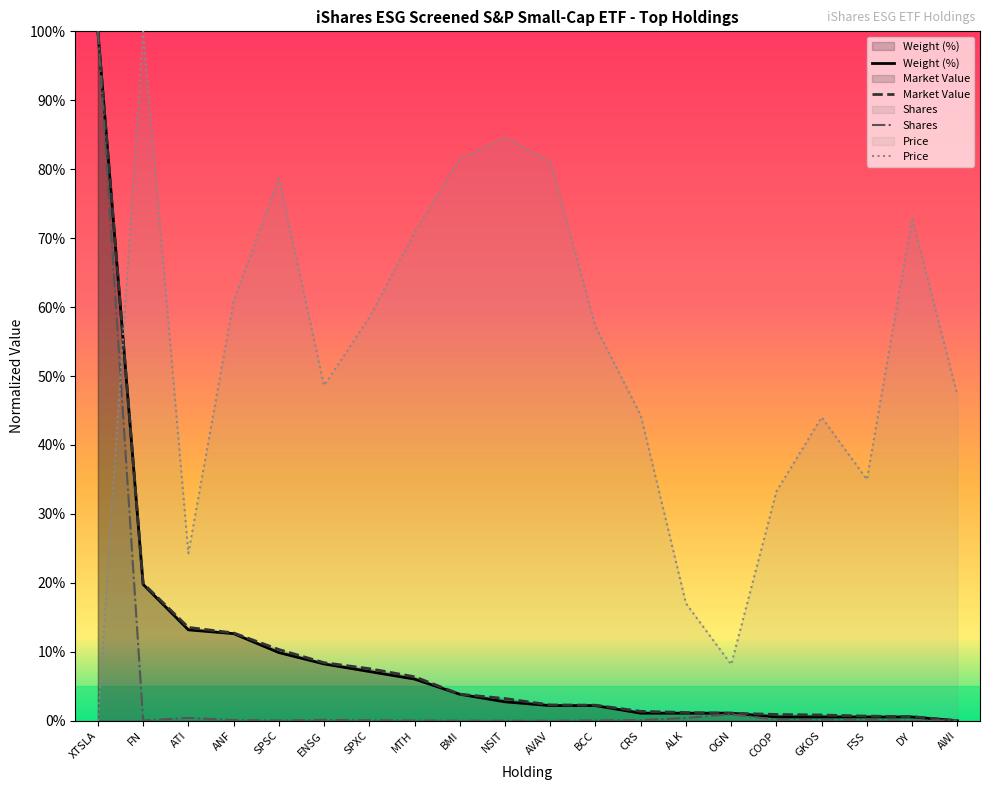

What is the total value across all series at FN?

139.7